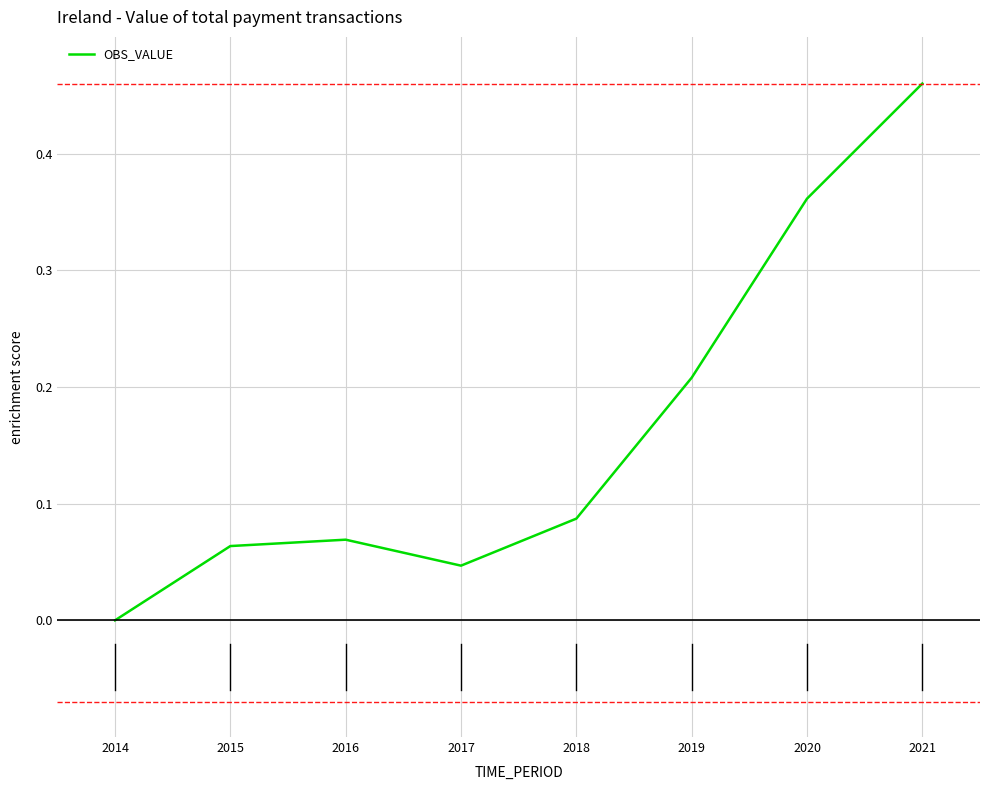

True or false: the data shows 0.0 at 2014.

True